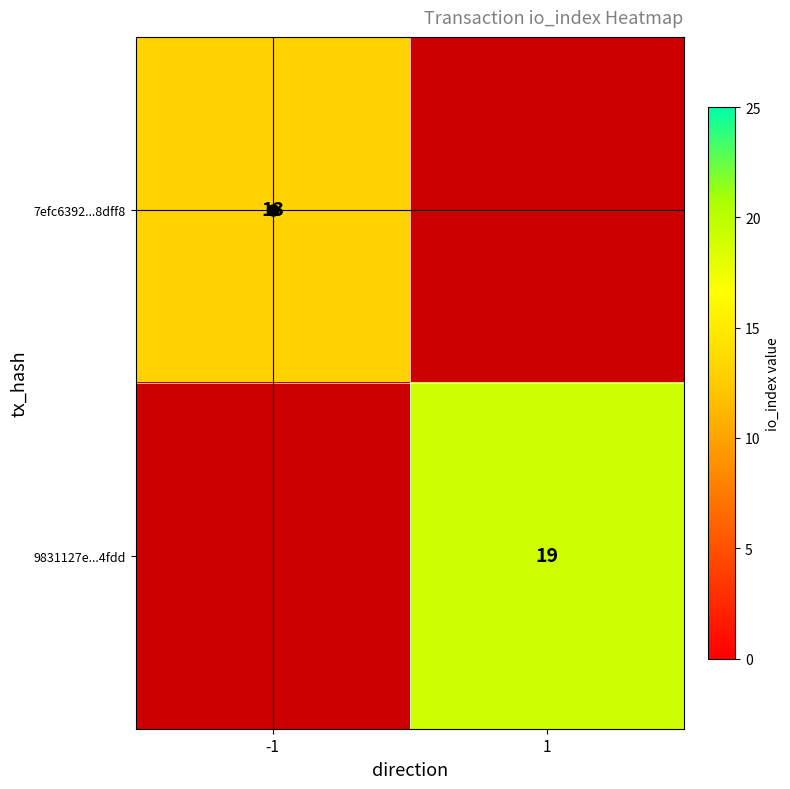

True or false: 7efc6392...8dff8 has a value of 13 at -1.

True